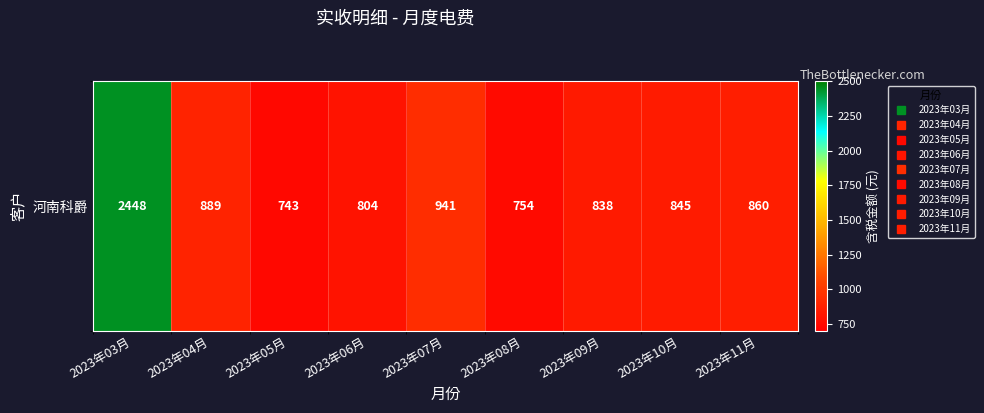

The value at 2023年11月 is 859.6. True or false?

True